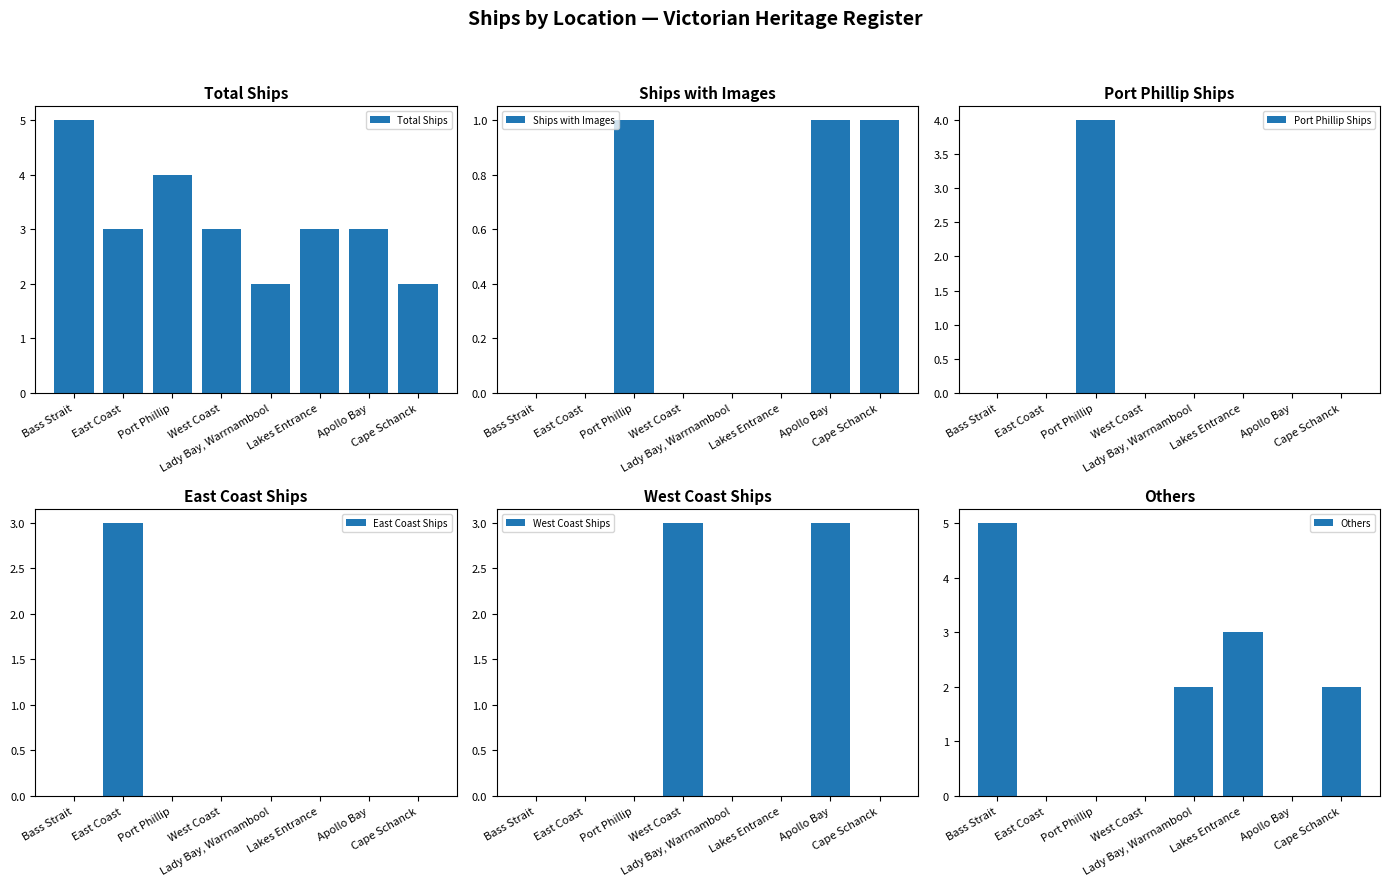

Between East Coast and Cape Schanck, which is larger?

East Coast